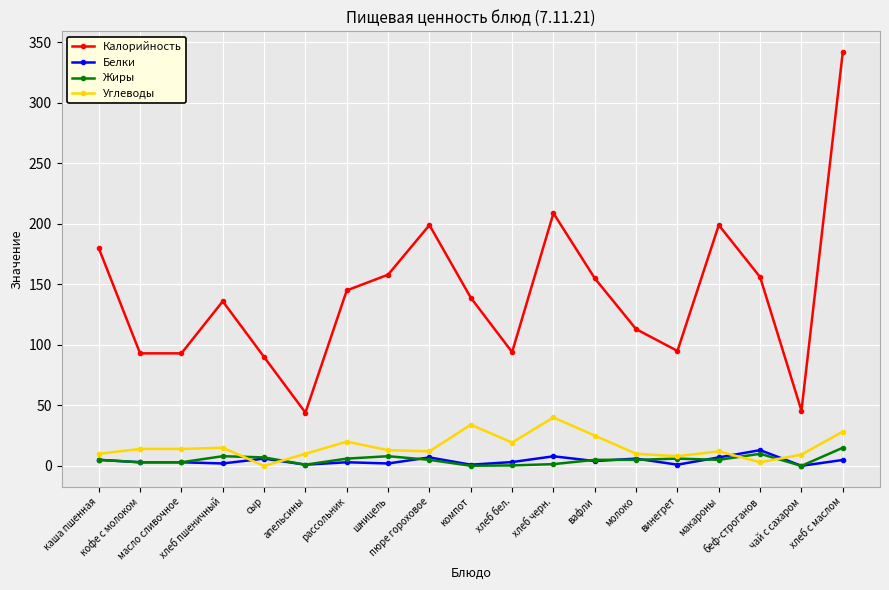

What is the value of the Калорийность point at the 12th from the left?

208.8